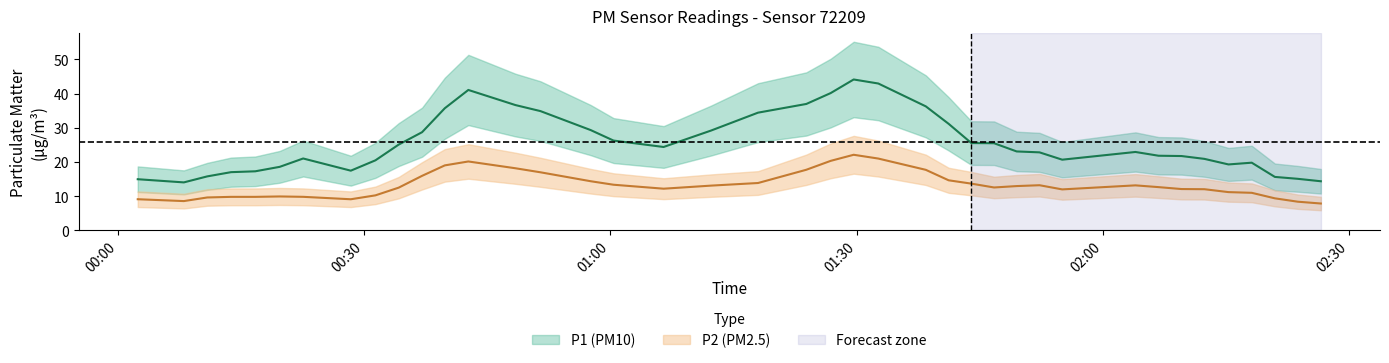

In P1, how many points are higher than both neighbors (excluding endpoints)?

8